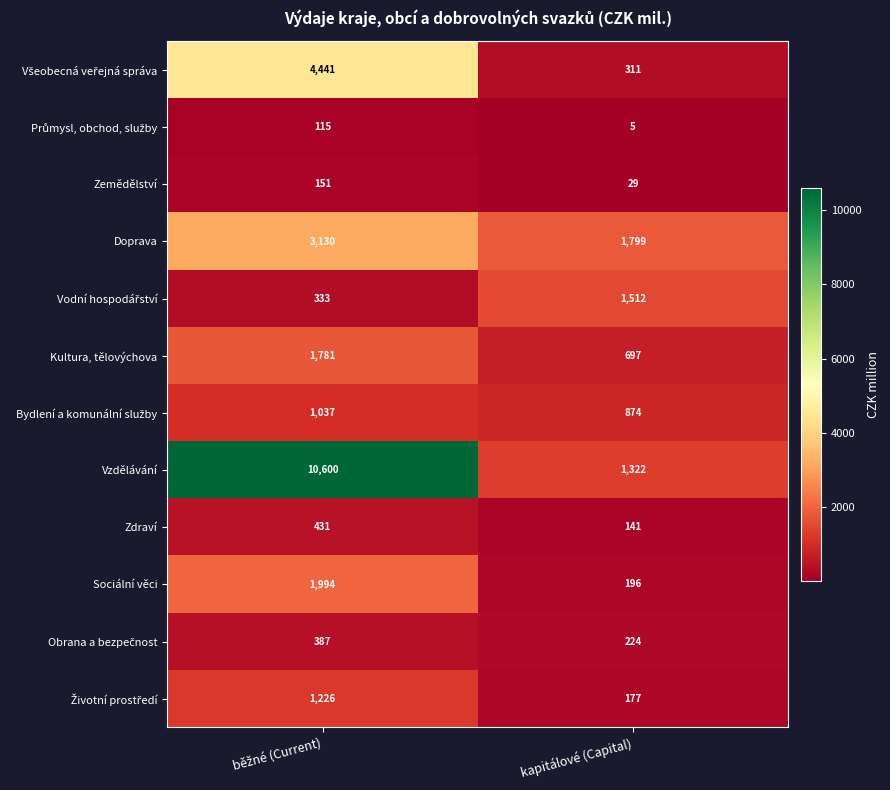

What is the minimum value shown in the chart?

5